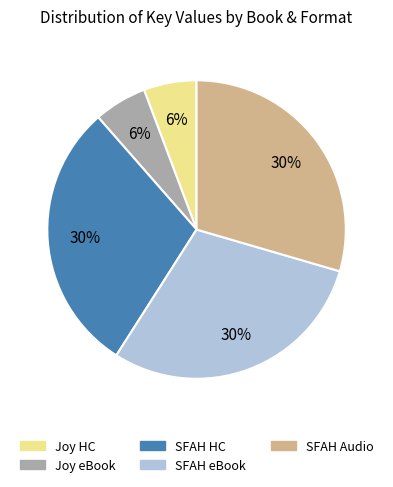

To the nearest percent, what portion does Joy HC represent?

6%